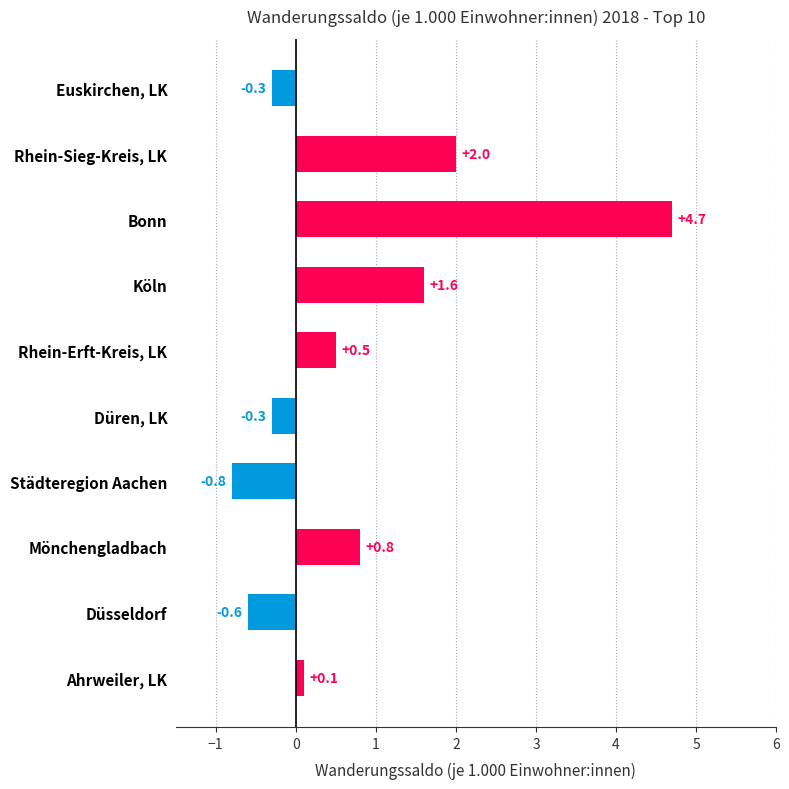

Where is the data nearest to the value 1?

Mönchengladbach